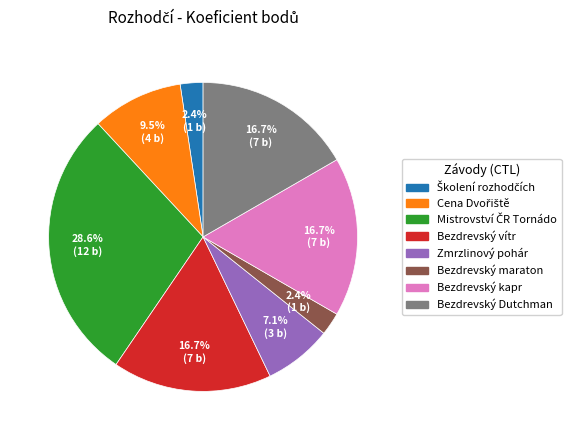

Is there any slice that represents more than half of the pie?

No